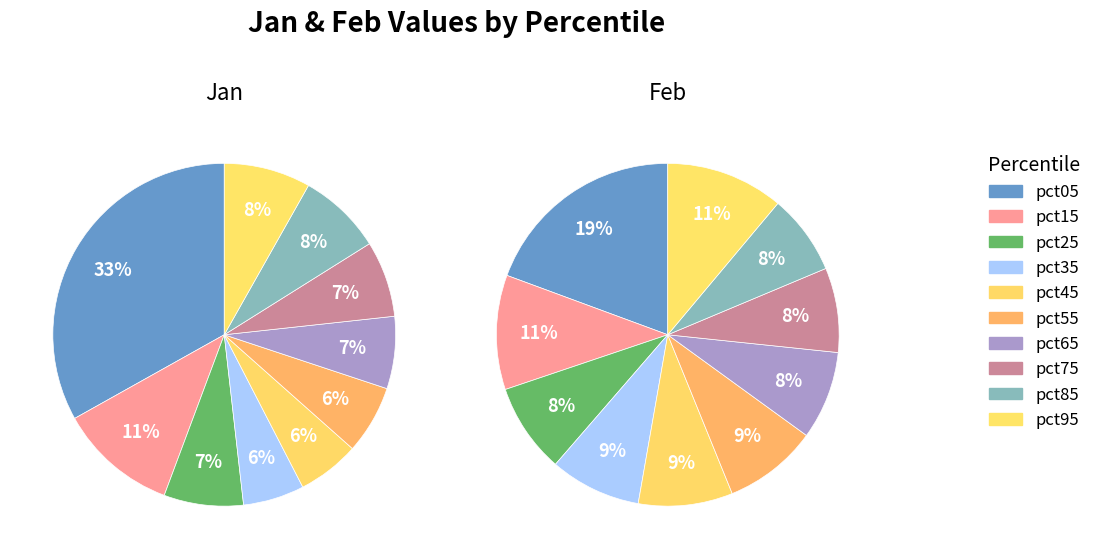

To the nearest percent, what is the average slice percentage?

10%